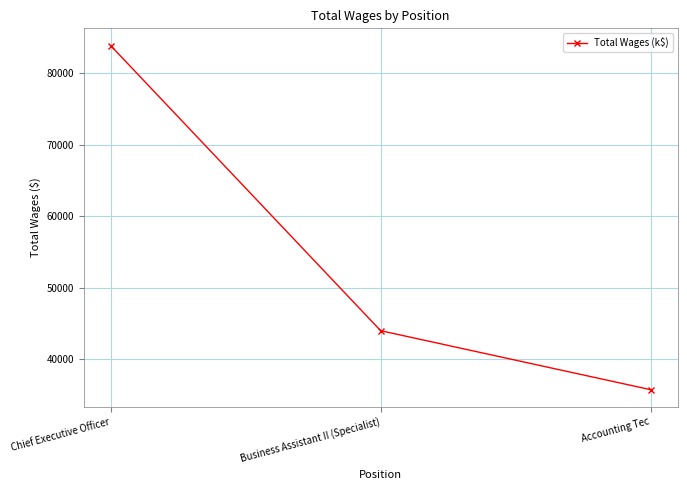

At which label does the data first exceed 43953?

Chief Executive Officer